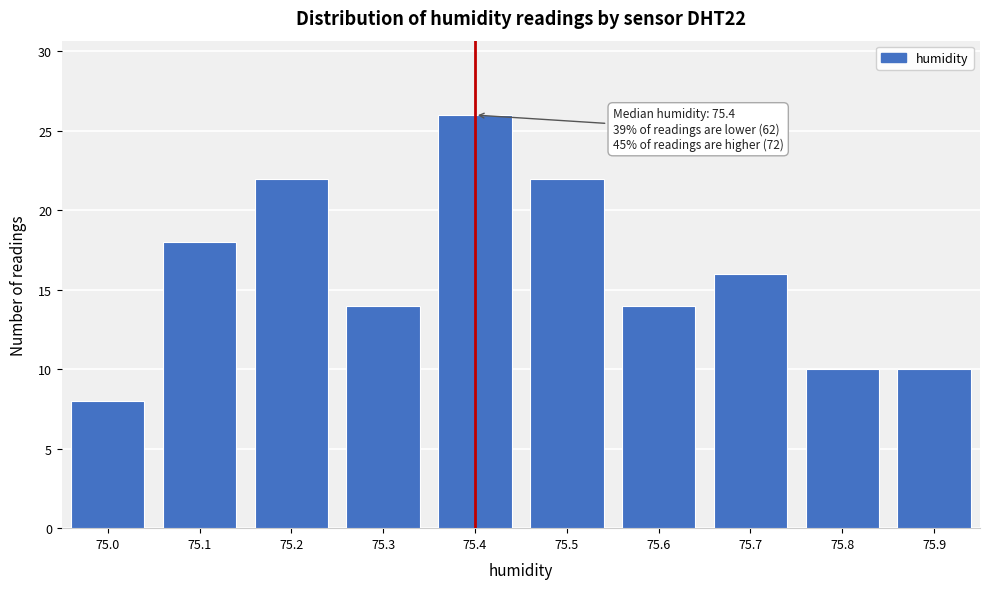

Reading left to right, list all the values displayed in this chart.

75.0=8	75.1=18	75.2=22	75.3=14	75.4=26	75.5=22	75.6=14	75.7=16	75.8=10	75.9=10